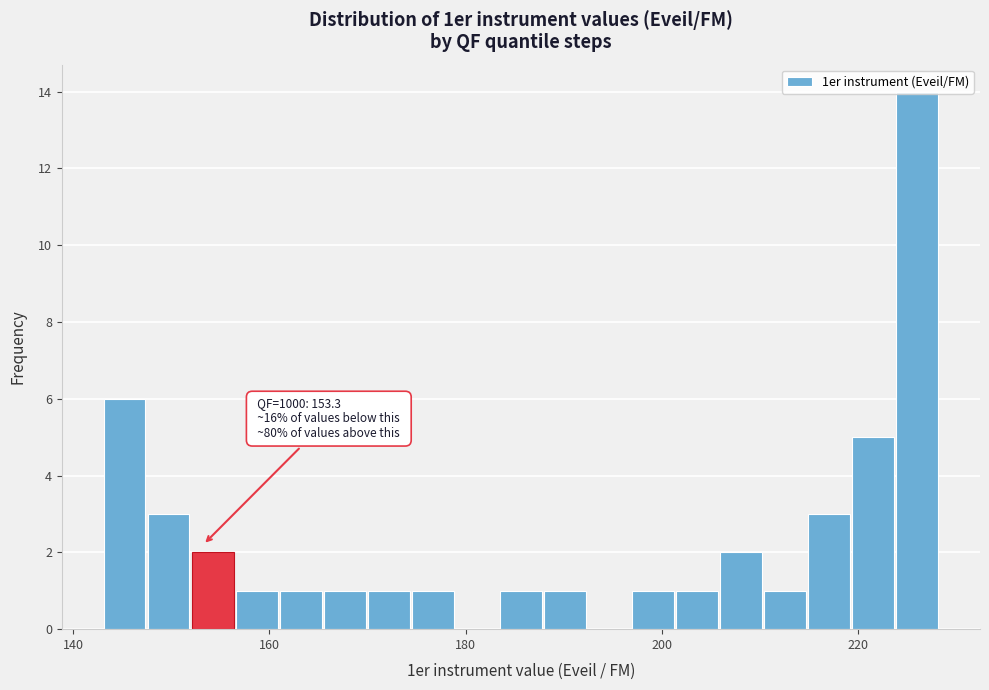

Around what value on the x-axis is the tallest bar? Give the approximate position of its centre, as read against the axis.

226